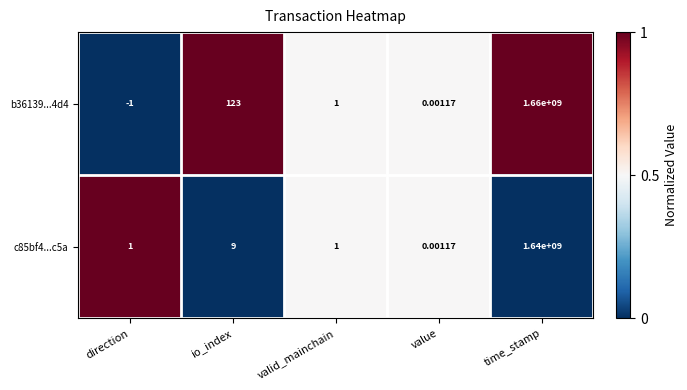

At which category does the chart reach its peak across all series?

time_stamp